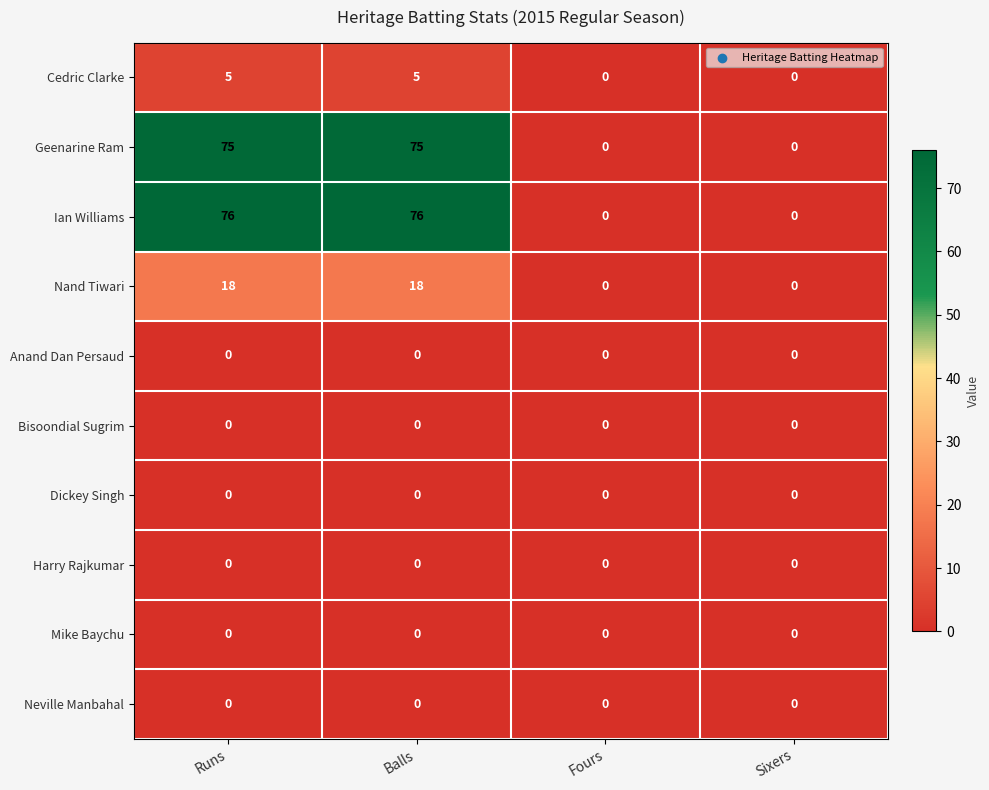

What is the maximum value shown in the chart?

76